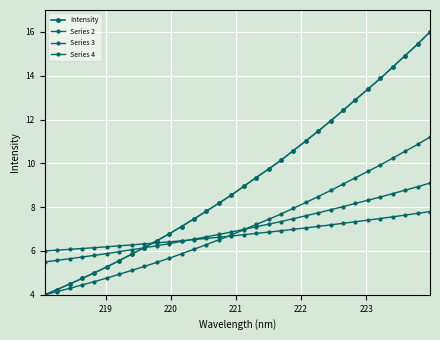

What is the value of the Series 3 point at the 9th from the left?

6.1